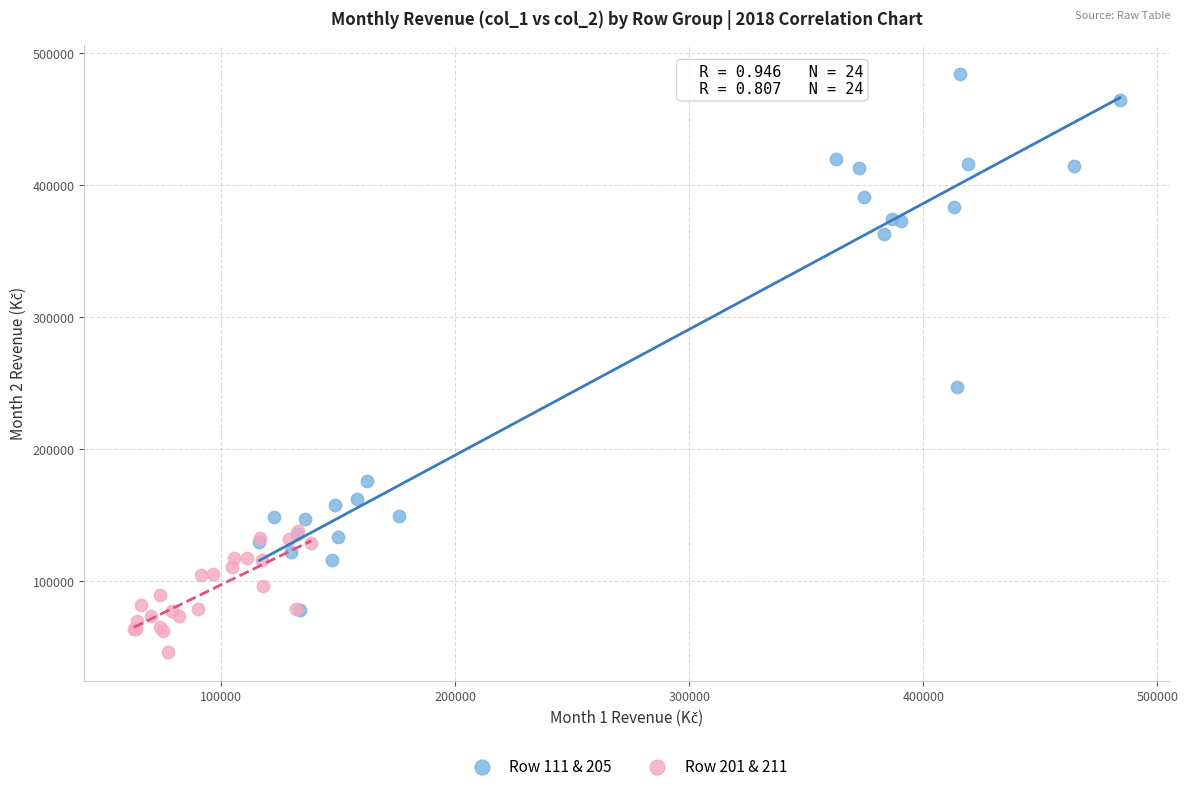

Which series contains the lowest Y value?

Row 201 & 211